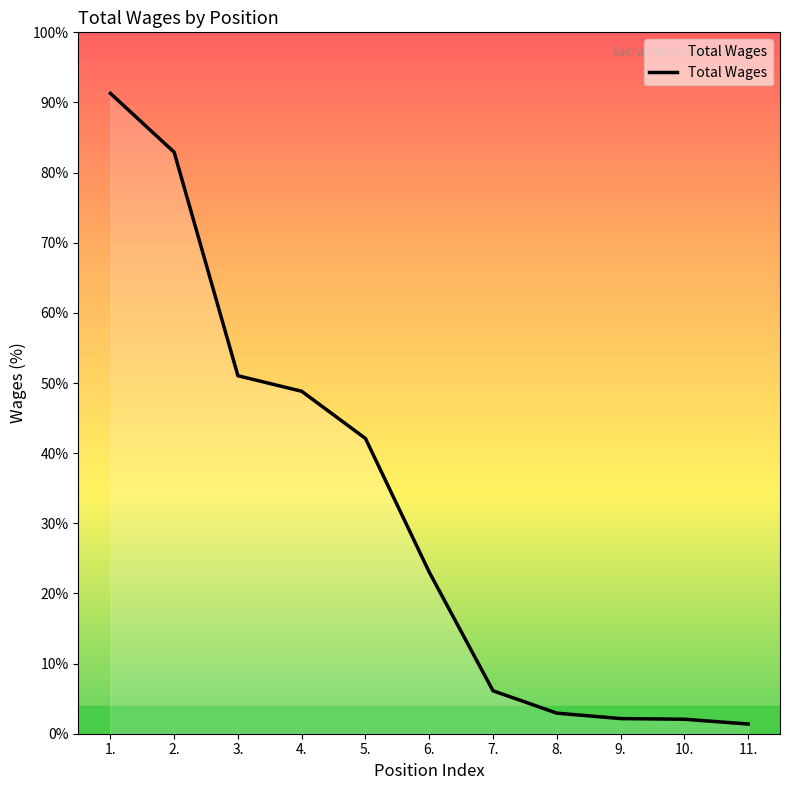

How many values are below 17276?

5